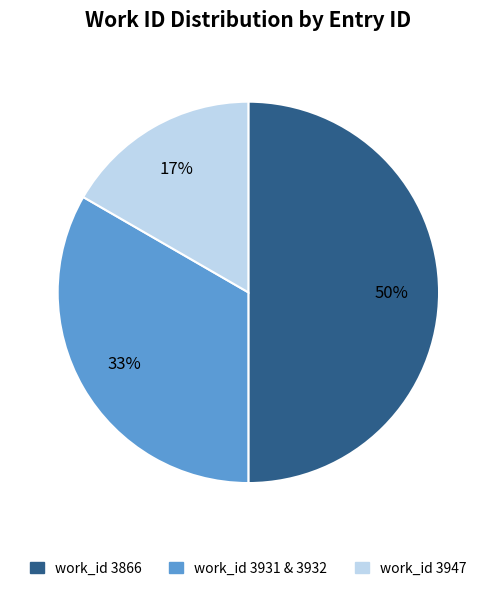

What percentage do 24312 and 10253 together represent?

33.4%